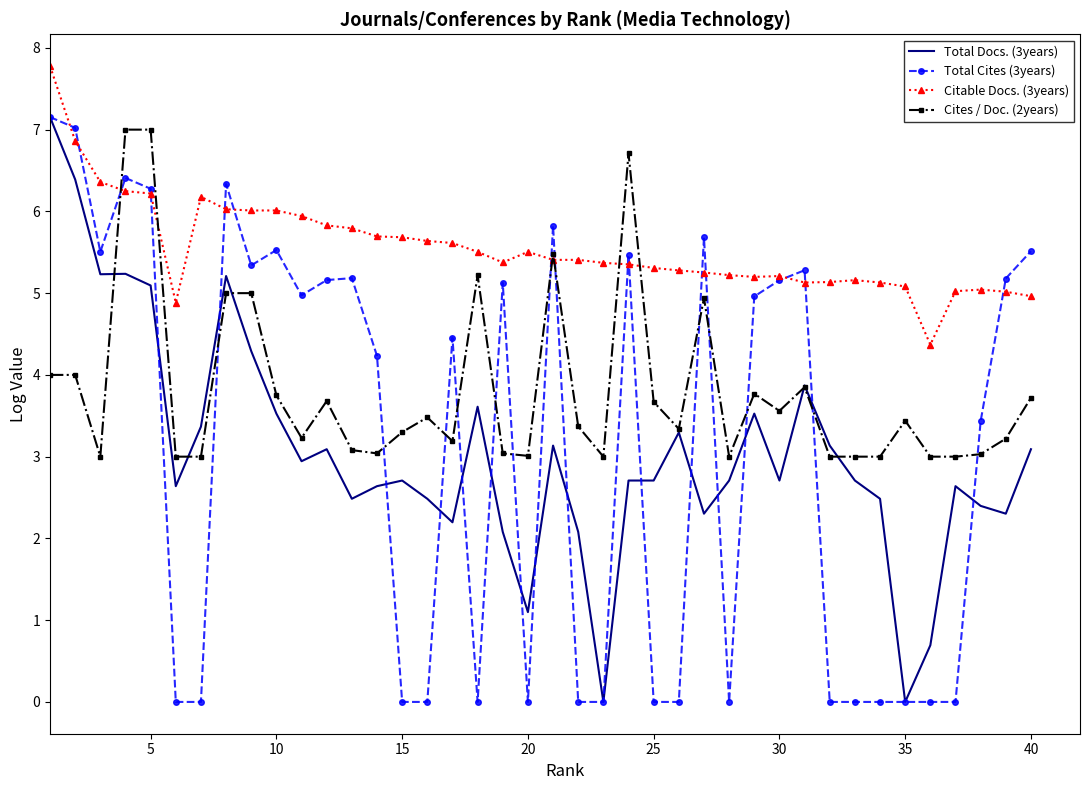

Which series has the largest total across all categories?

Citable Docs. (3years)